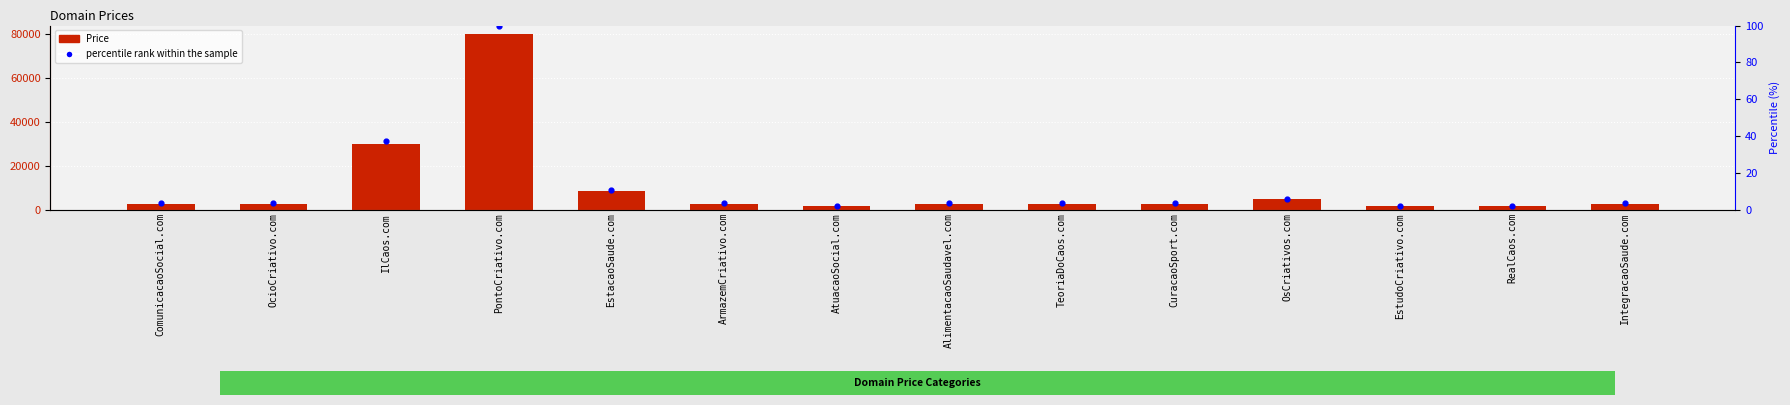

Is the value of percentile rank within the sample at CuracaoSport.com greater than the value of Price at EstudoCriativo.com?

No